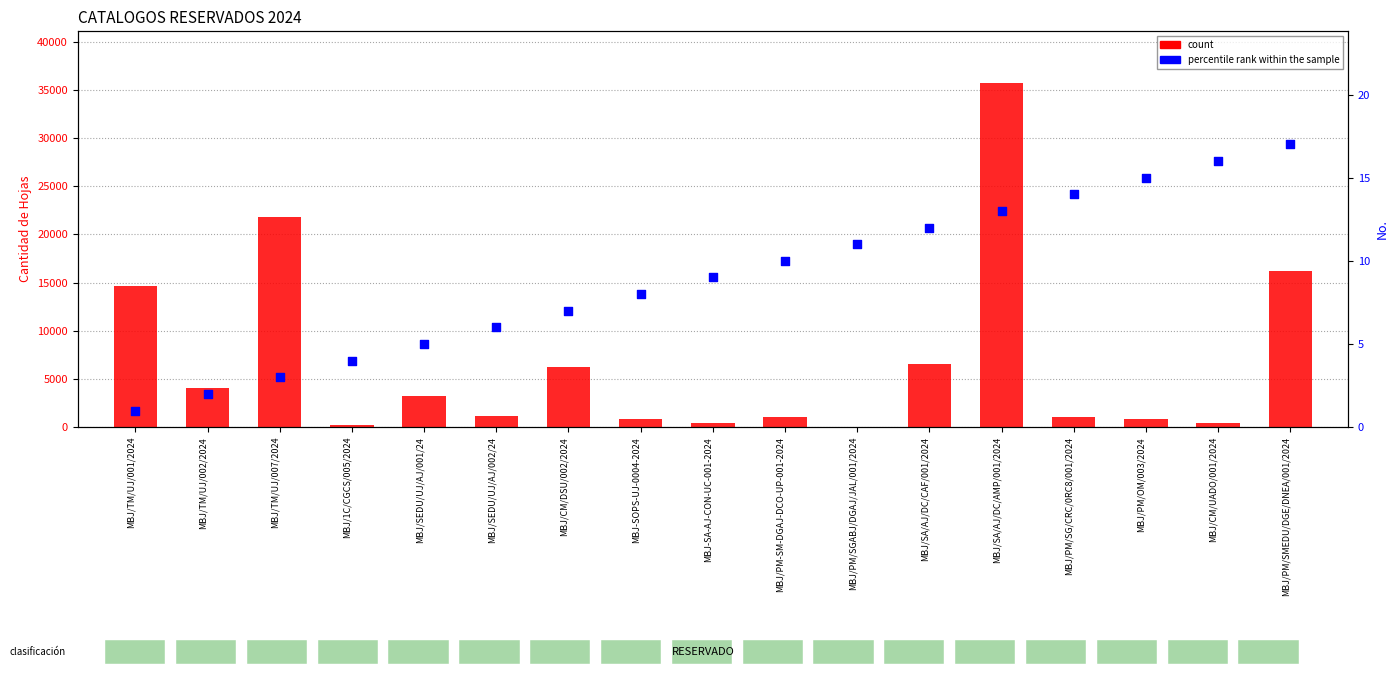

Which series has the largest total across all categories?

count